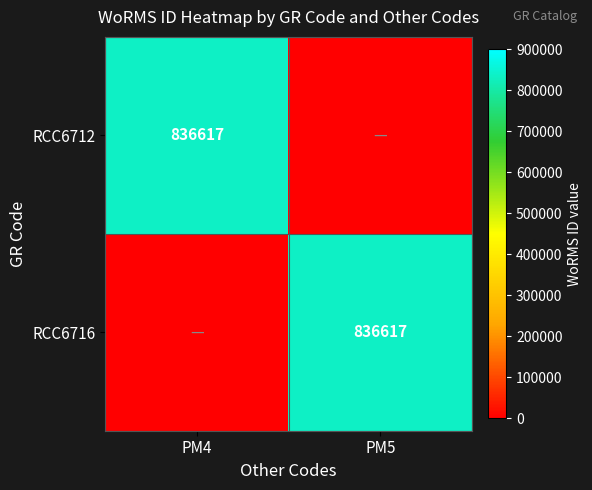

Is it true that RCC6712 equals 1267949 at PM4?

False